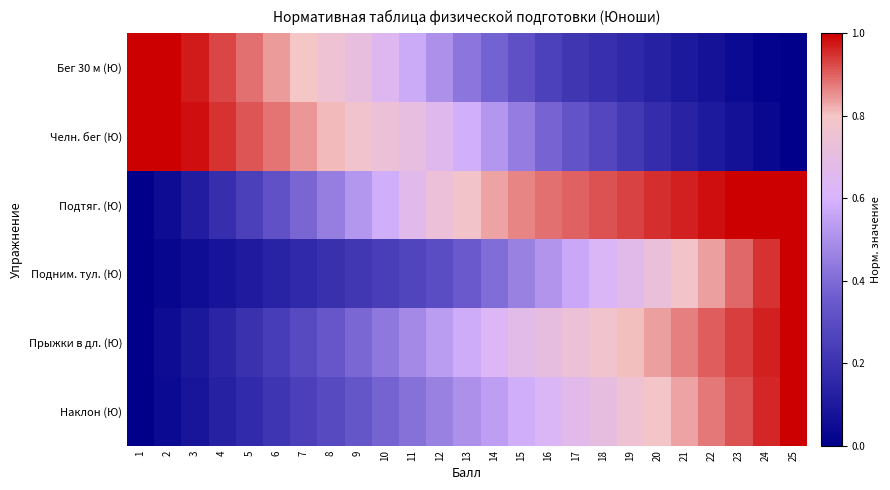

Between 10 and 19, which series saw the biggest shift?

Челн. бег (Ю)